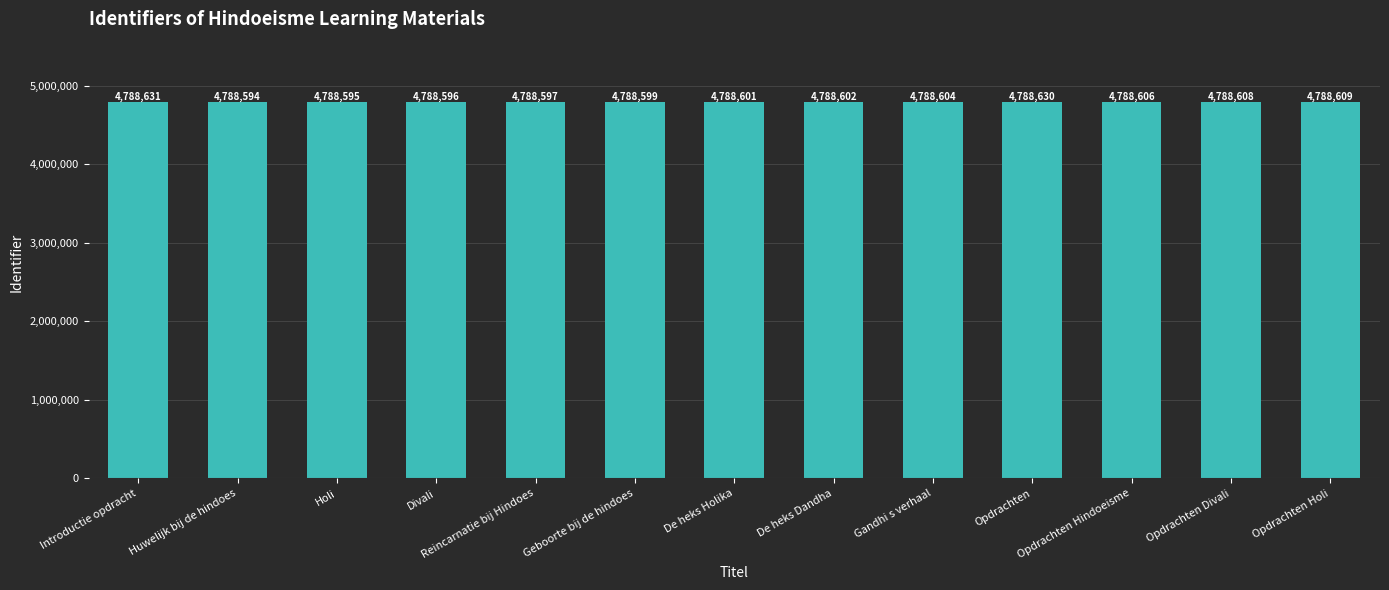

Where is the data nearest to the value 4788612?

Opdrachten Holi